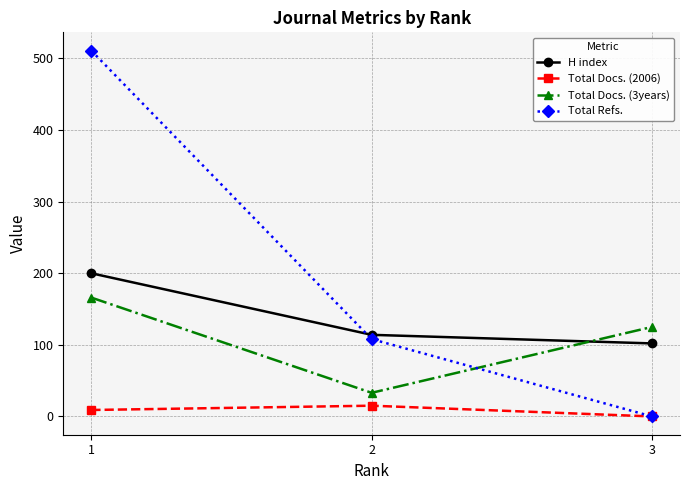

Rank the series by their average value, from lowest to highest.

Total Docs. (2006), Total Docs. (3years), H index, Total Refs.